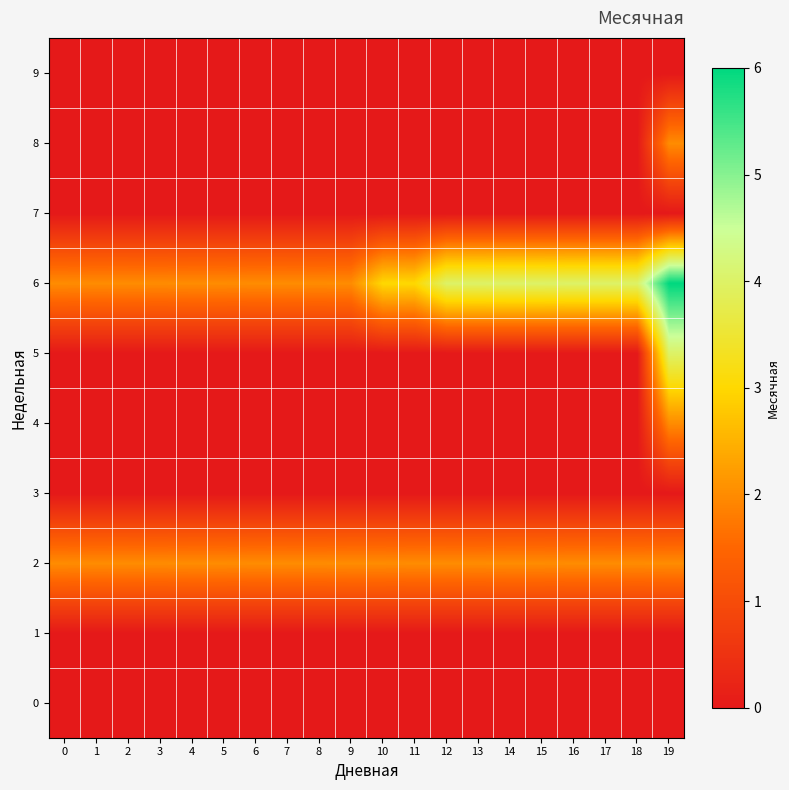

At how many categories does at least one series exceed 5?

1